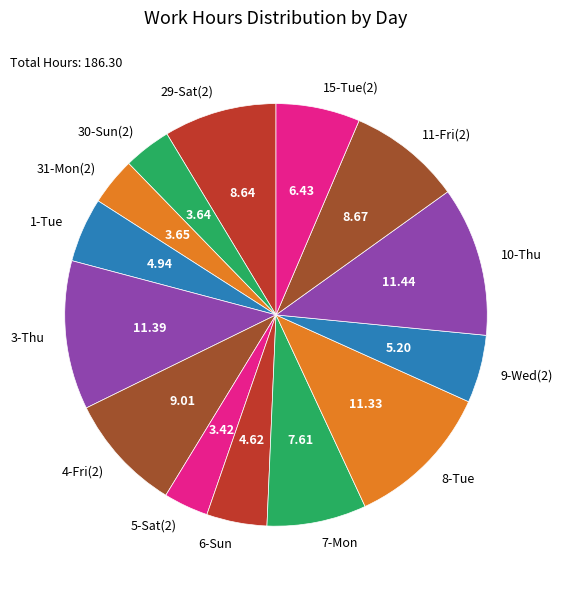

Which has a higher value, 29-Sat(2) or 3-Thu?

3-Thu